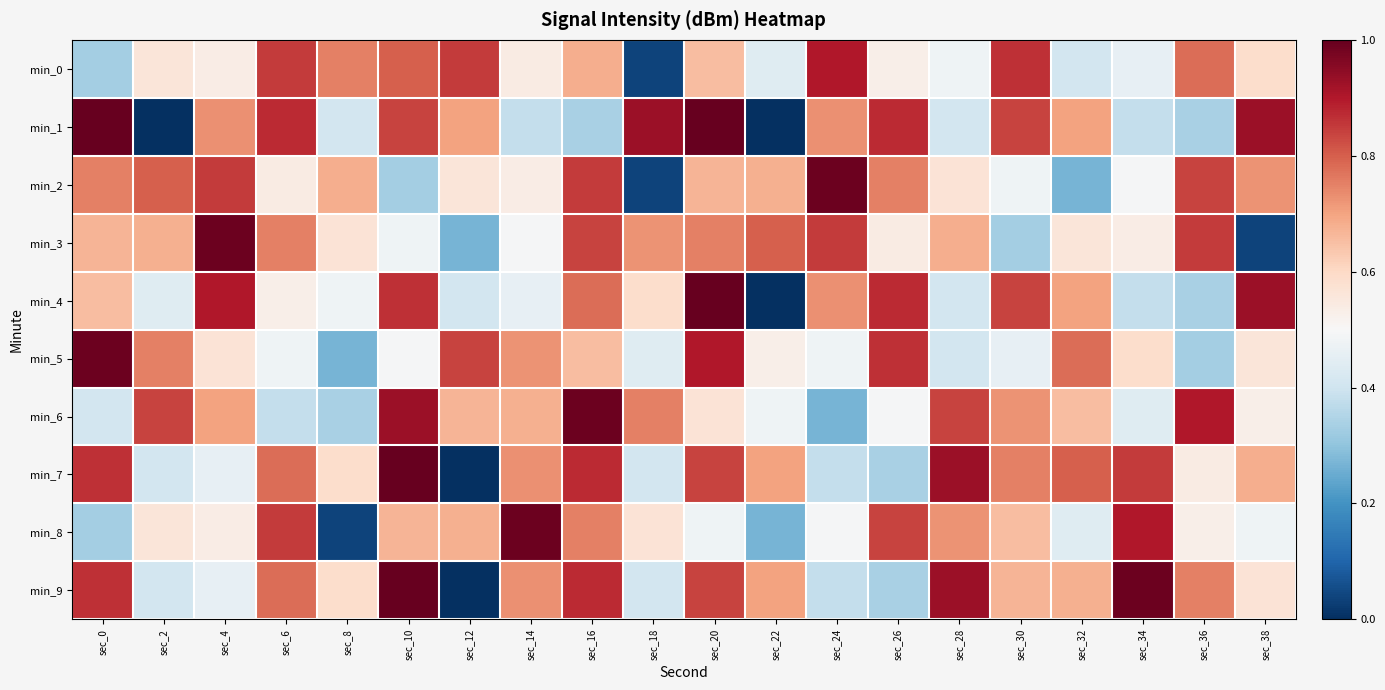

What is the greatest value displayed?

1.0